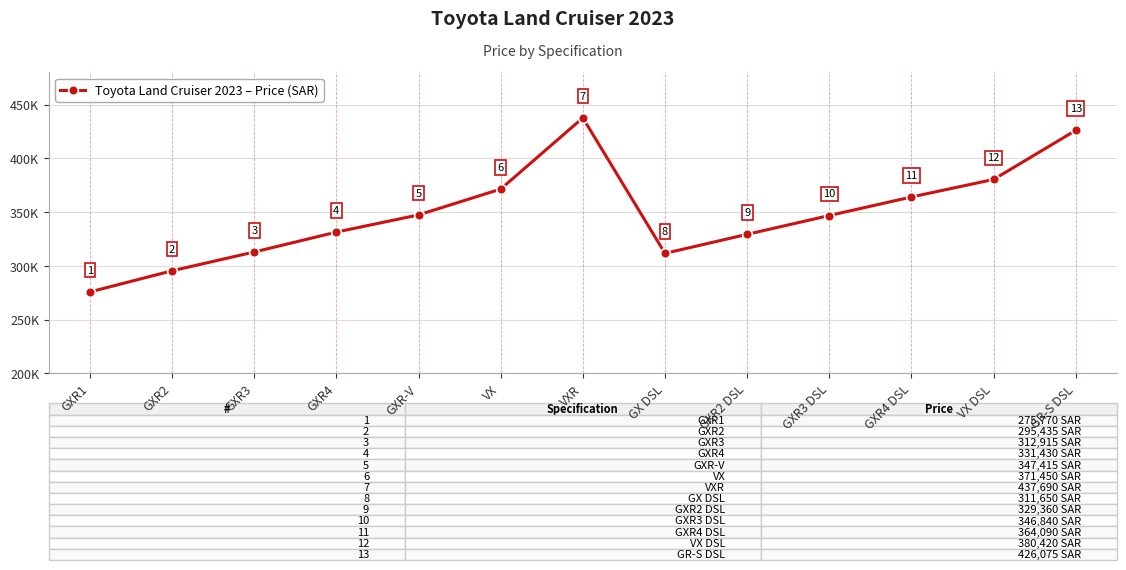

Does the chart have visible grid lines?

Yes